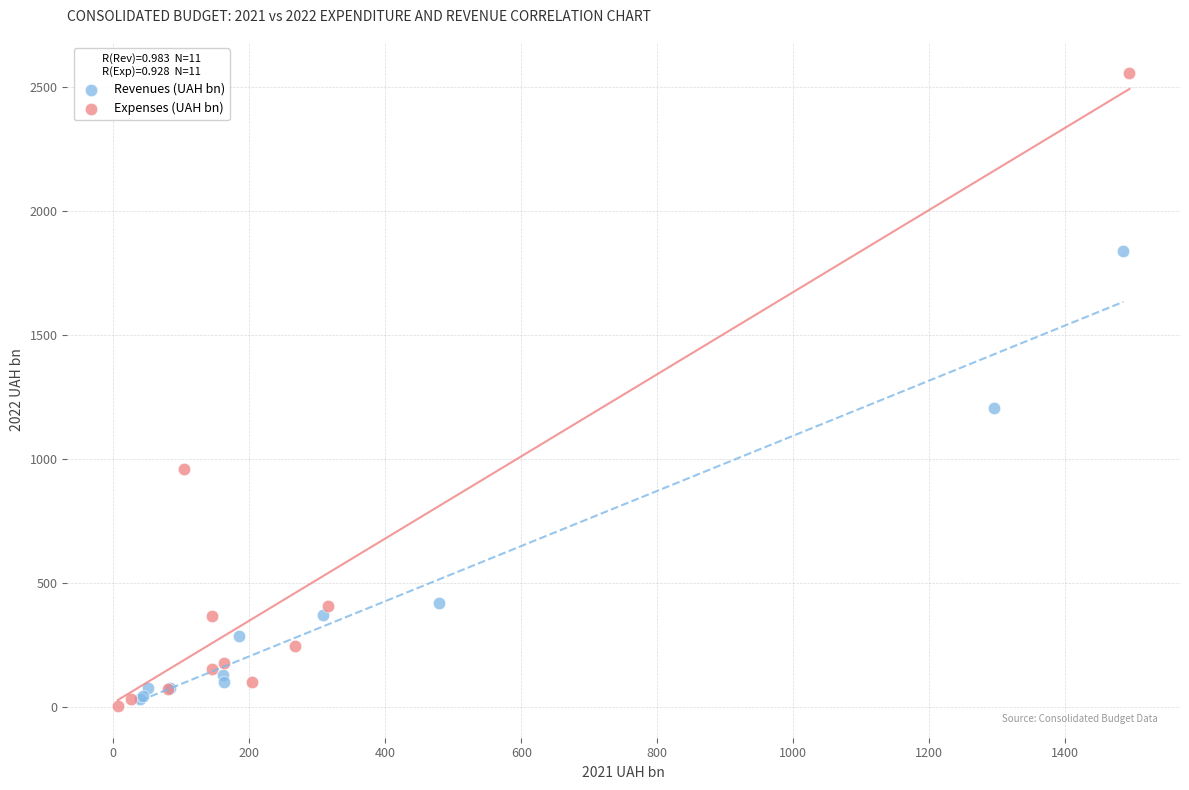

Which series reaches the minimum Y coordinate?

Expenses (UAH bn)